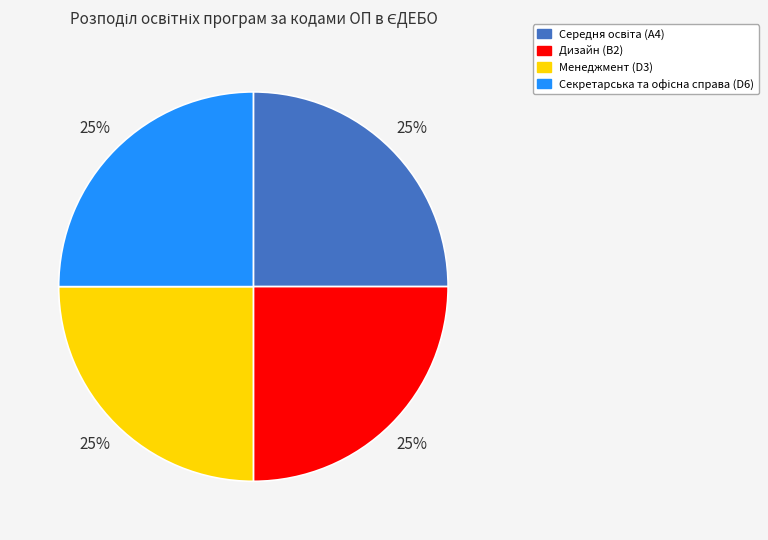

To the nearest percent, what is the average slice percentage?

25%